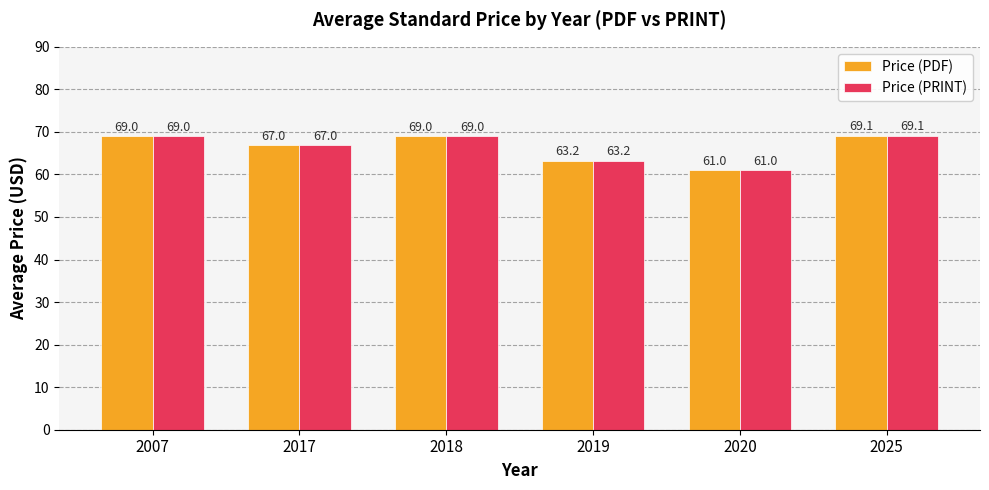

How many series are shown in this chart?

2